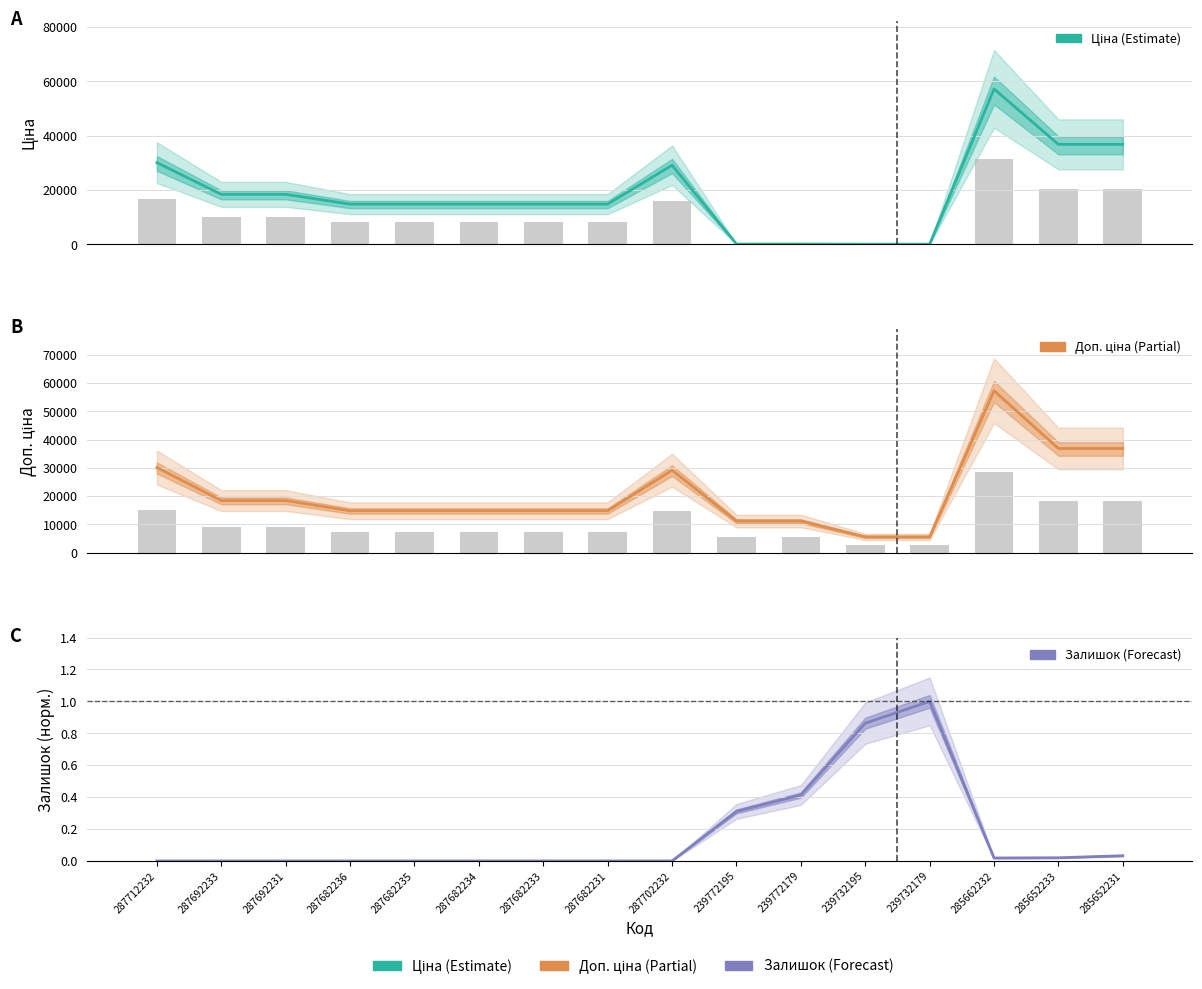

What are all the series names shown in the legend?

Ціна, Доп. ціна, Залишок